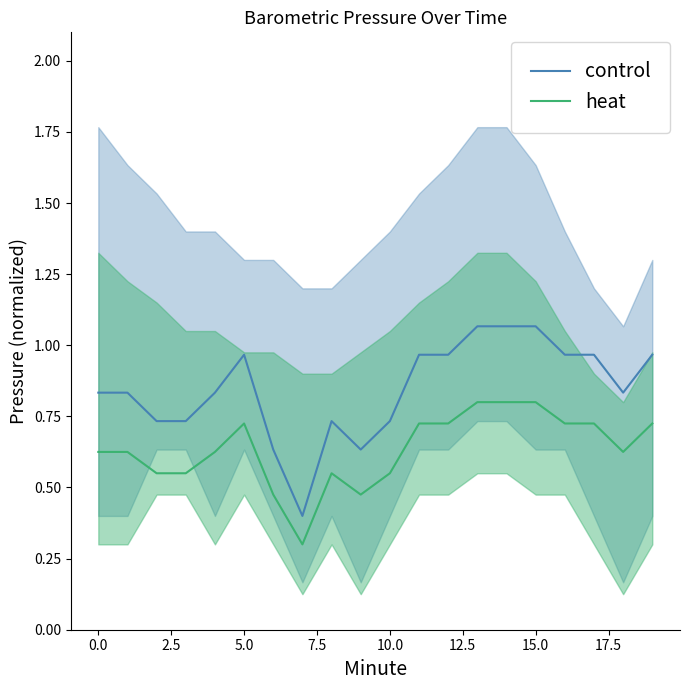

True or false: control has more than 0 points higher than both neighbors.

True